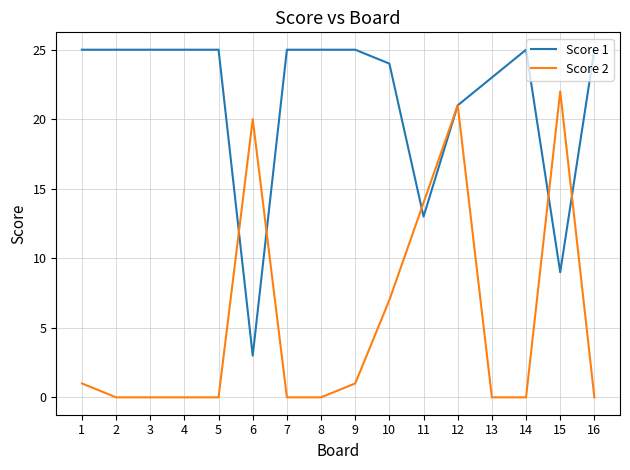

Which category has the highest value in the Score 2 series?

15